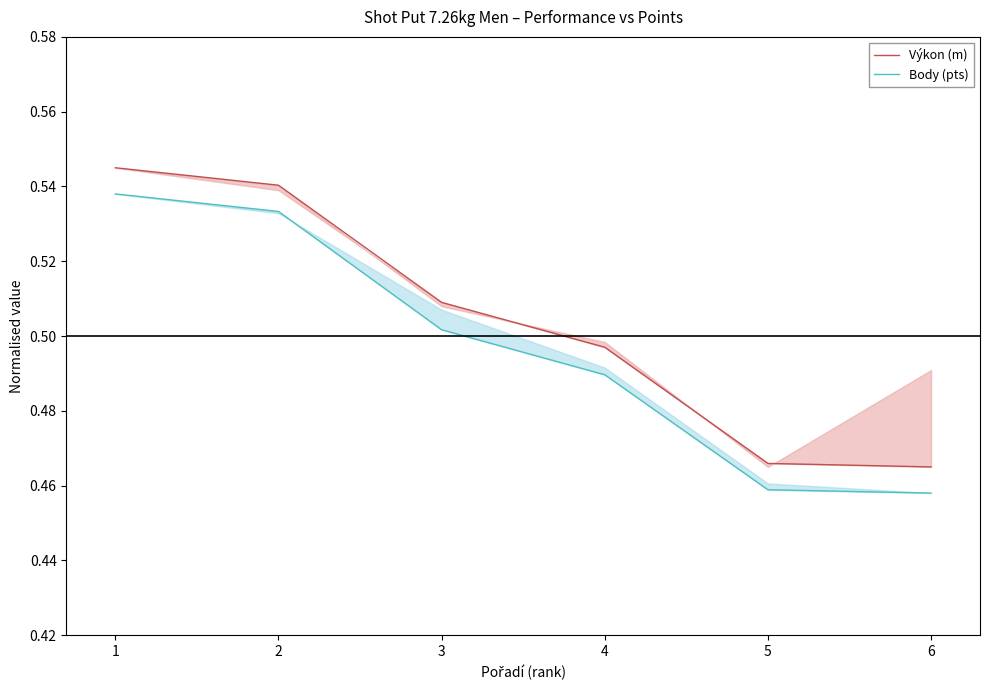

True or false: Výkon (m) and Body (pts) cross at least once.

False